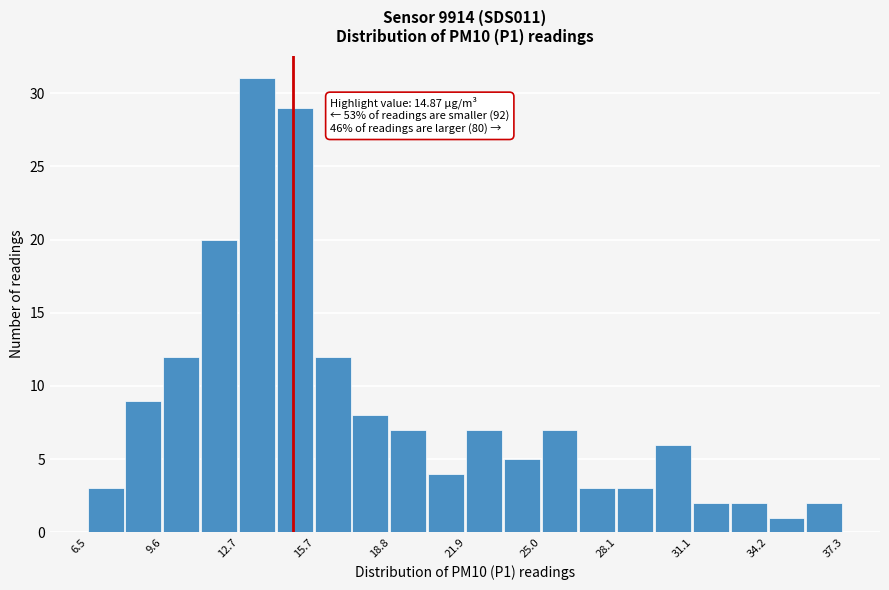

Around what value on the x-axis is the tallest bar? Give the approximate position of its centre, as read against the axis.

13.5